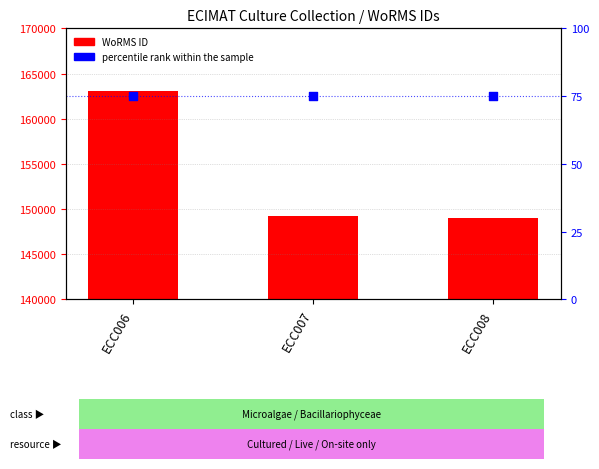

Which series has the largest total across all categories?

WoRMS ID